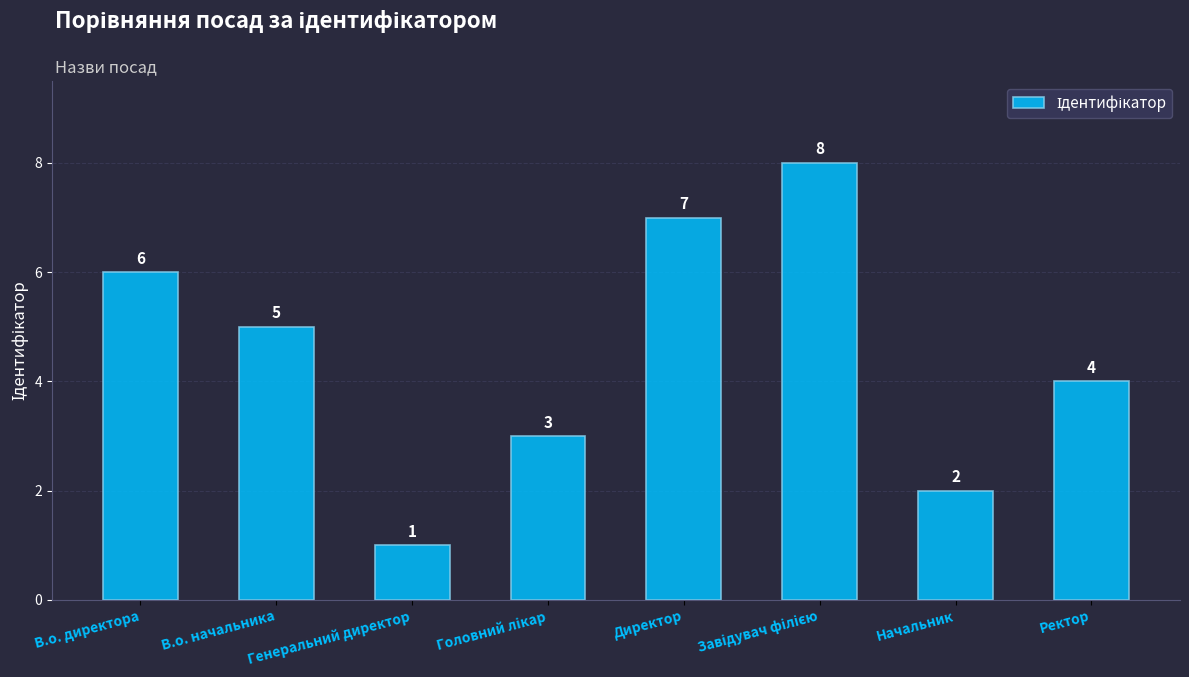

What is the difference between the maximum and minimum values?

7